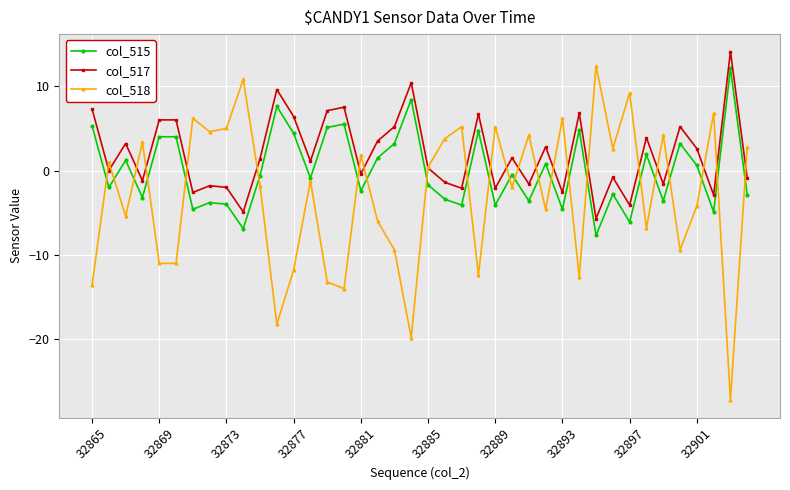

Which series has the largest total across all categories?

col_517